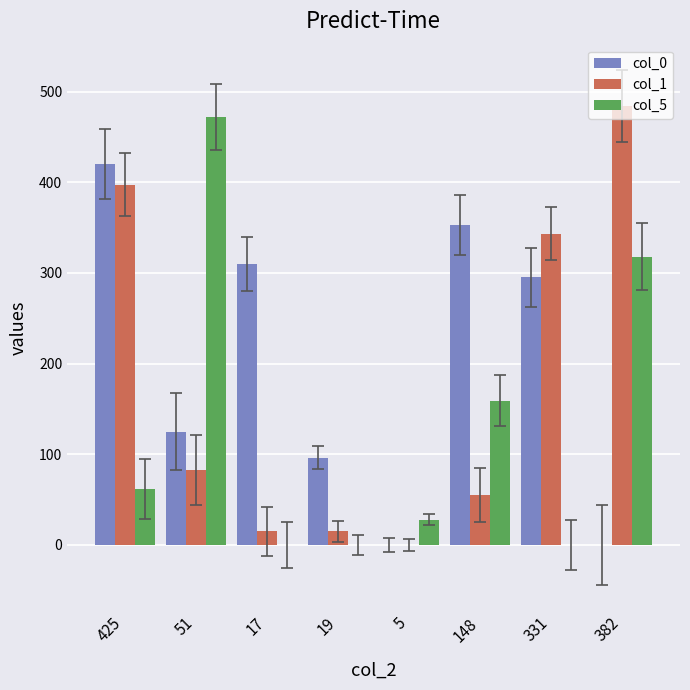

Reading left to right, what are all the values shown in this chart?

col_0: 420	125	310	96	0	353	295	0
col_1: 397	83	15	15	0	55	343	484
col_5: 62	472	0	0	28	159	0	318